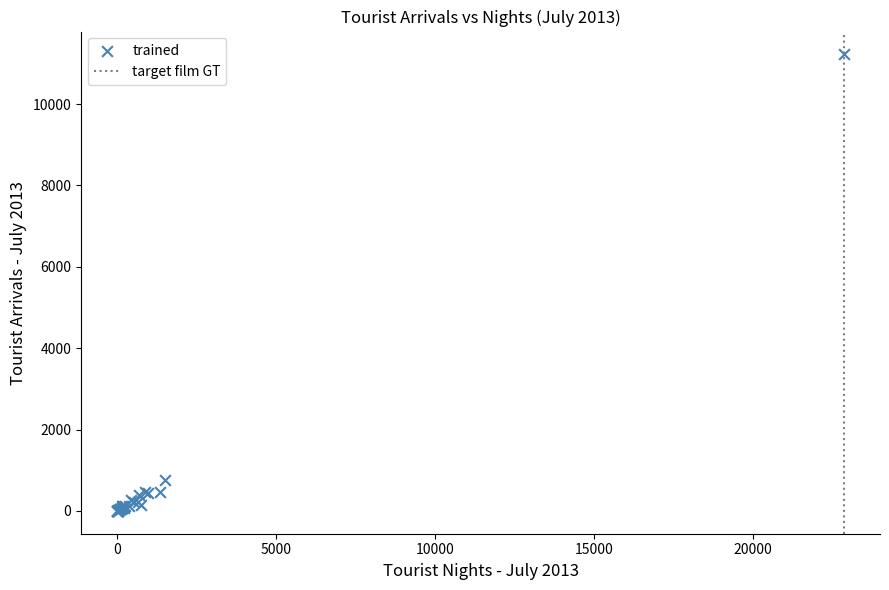

What Y value in the scatter plot is closest to 5610?

766